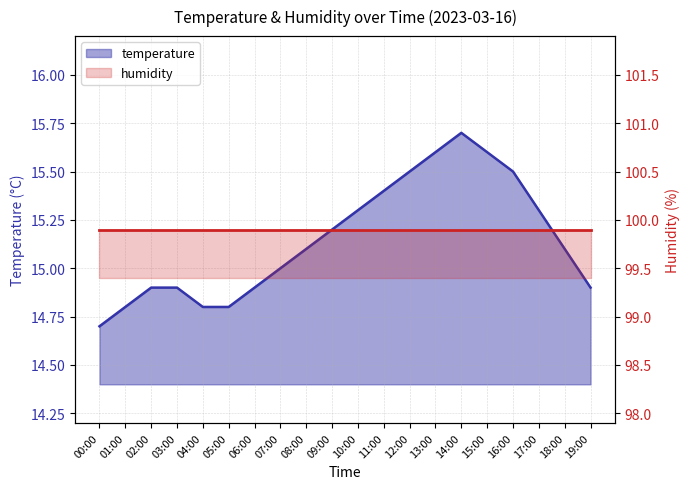

At which label does the data first exceed 15?

08:00